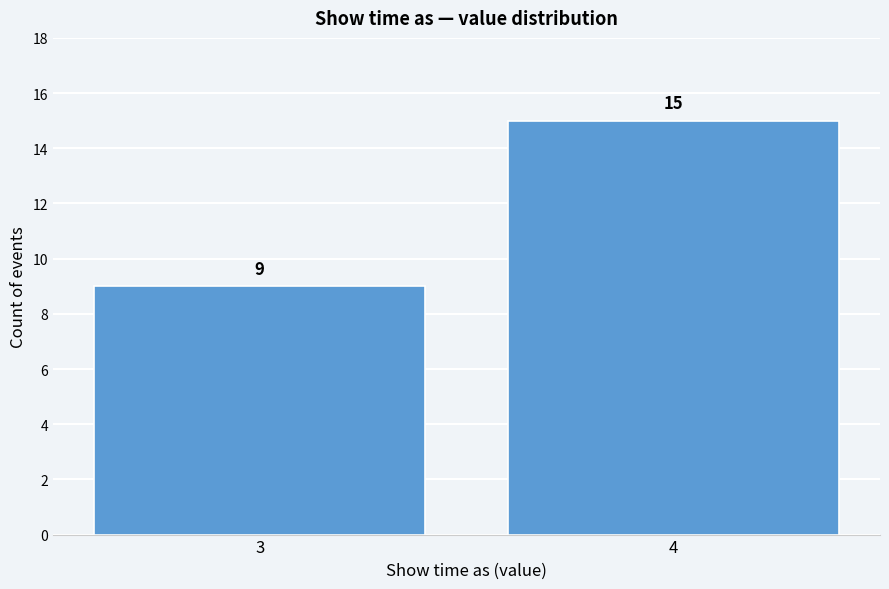

Reading left to right, transcribe all the data shown in this chart.

3=9	4=15